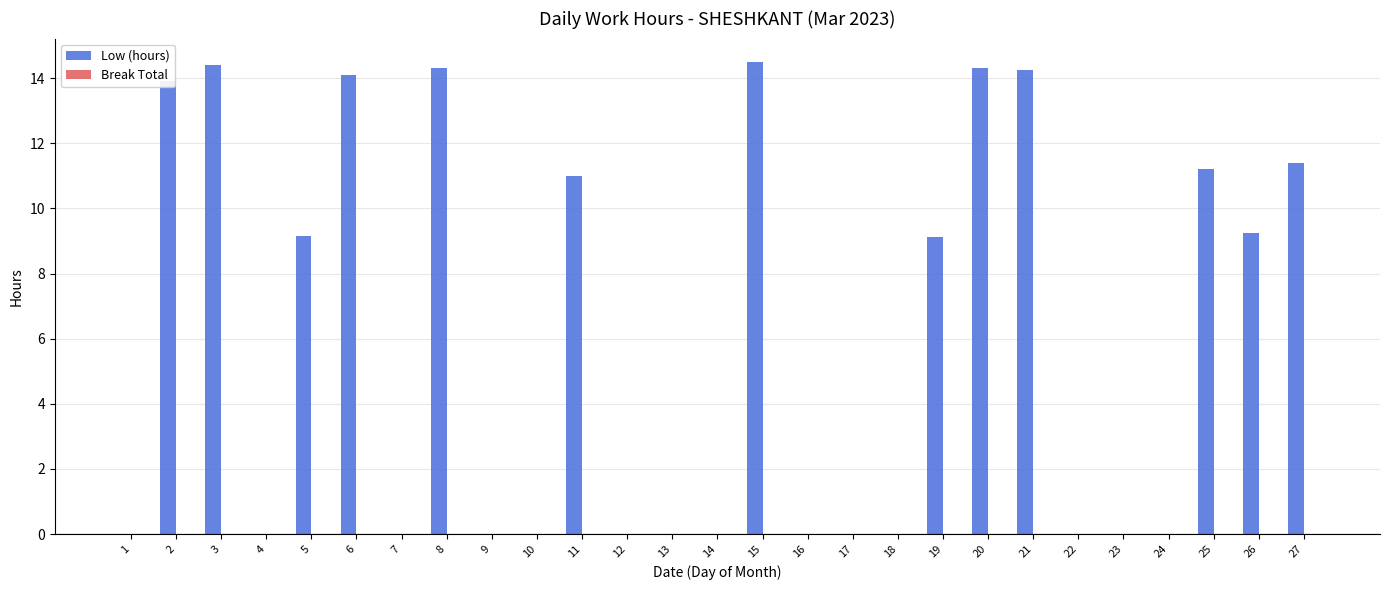

Does the chart contain stacked bars?

No